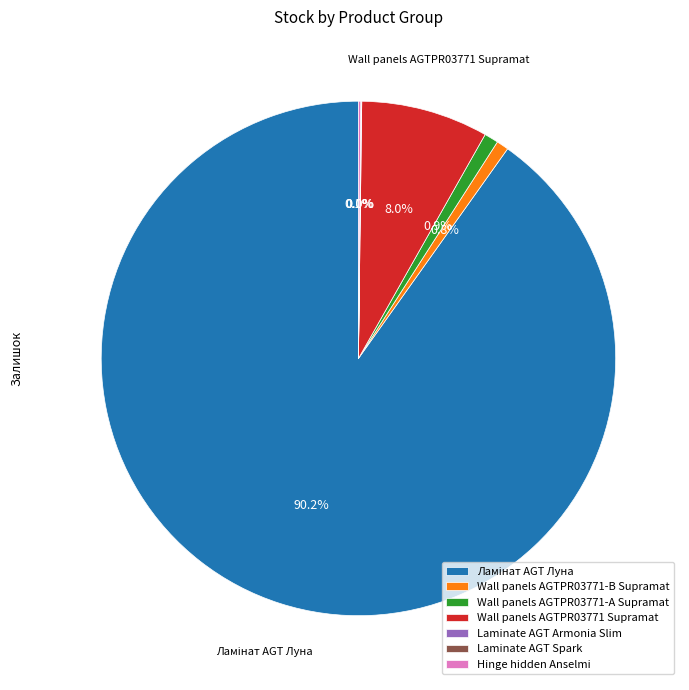

Is there a majority slice in this chart?

Yes